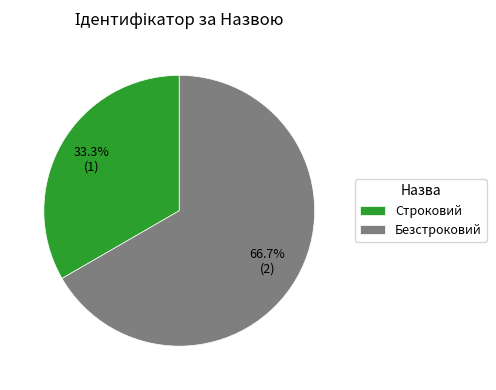

What portion of the pie excludes Безстроковий?

33.3%